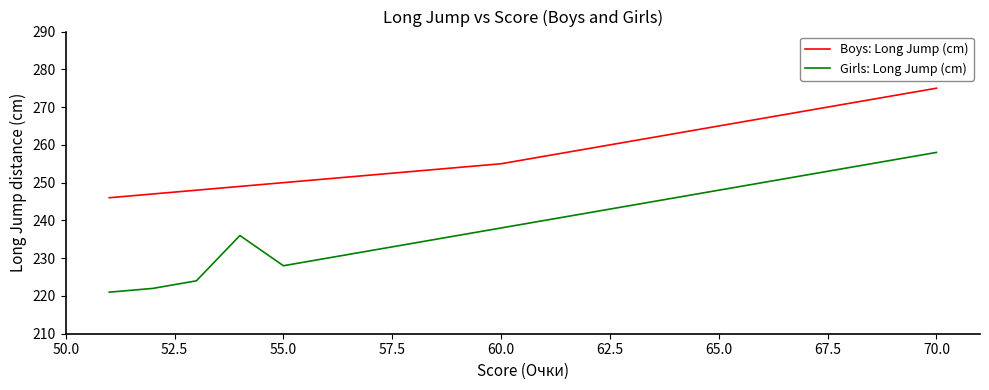

Count the number of categories in the chart.

20